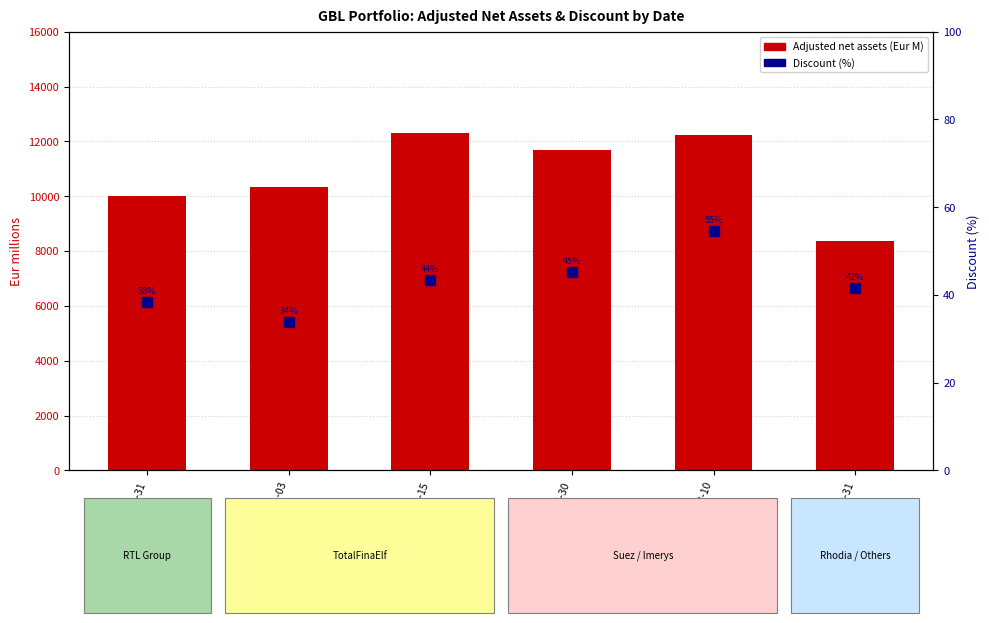

Is the value of Discount (%) at 2000-12-31 greater than the value of Adjusted net assets at 2000-03-10?

No